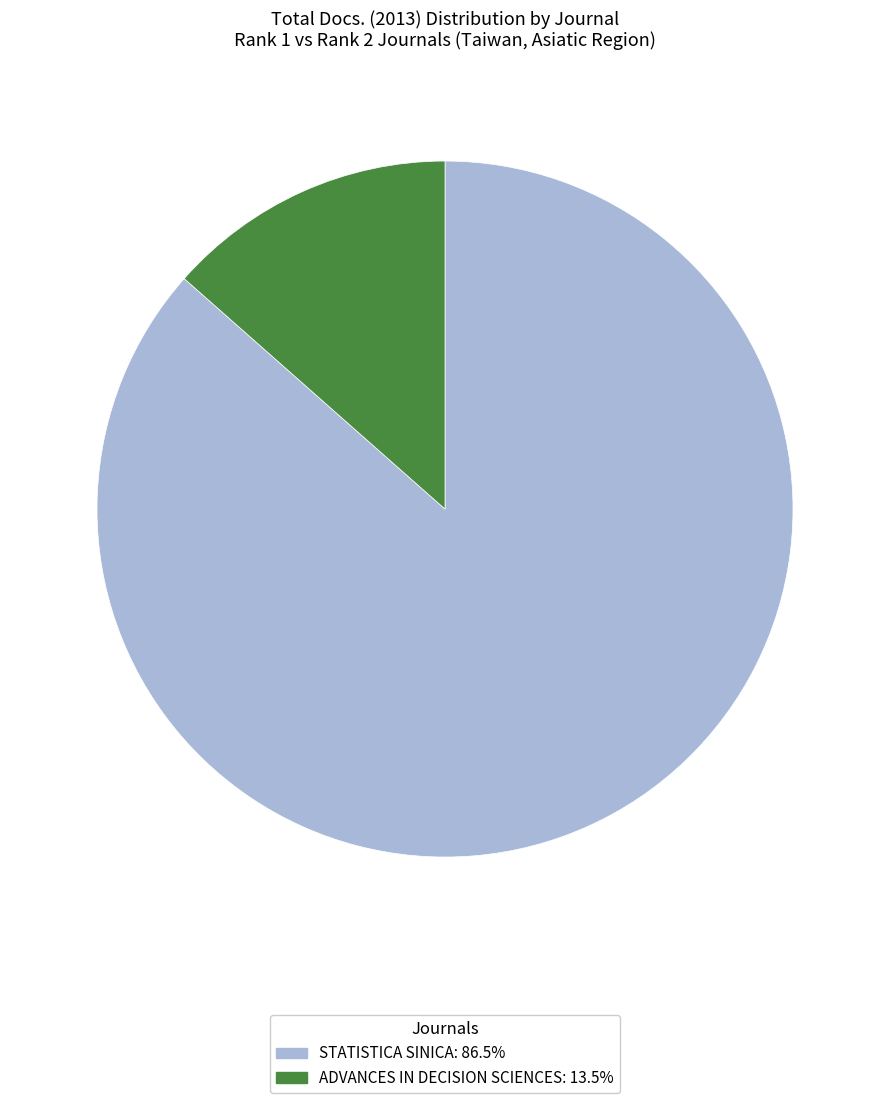

Does any single category account for the majority?

Yes